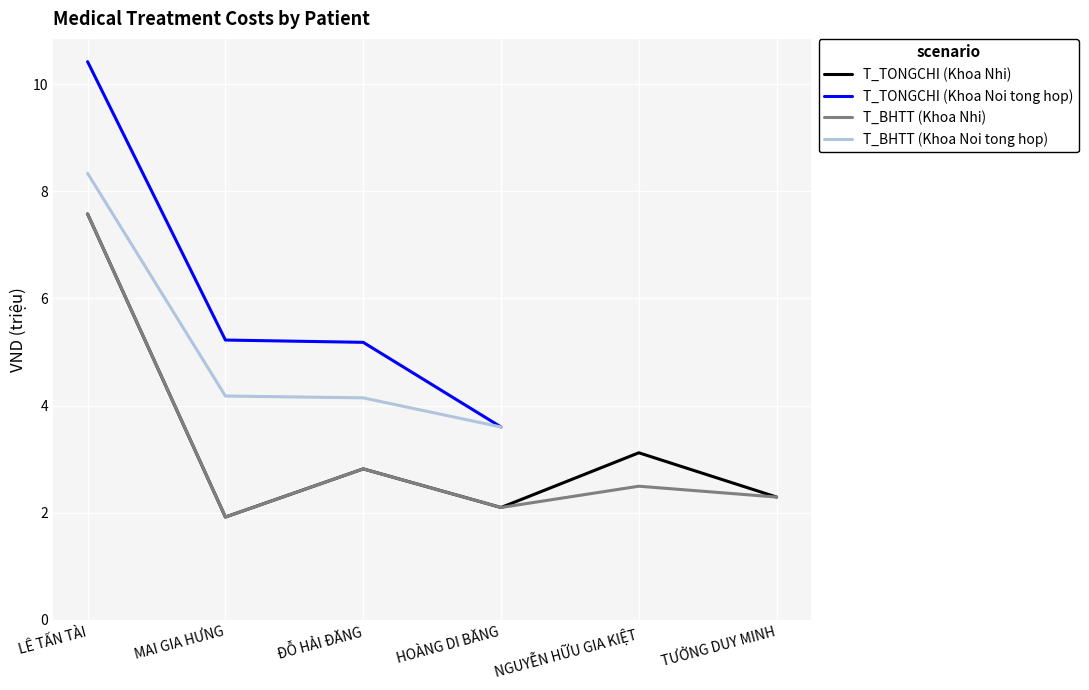

What is the approximate value of T_BHTT (Khoa Nhi) at TƯỞNG DUY MINH?

2.3